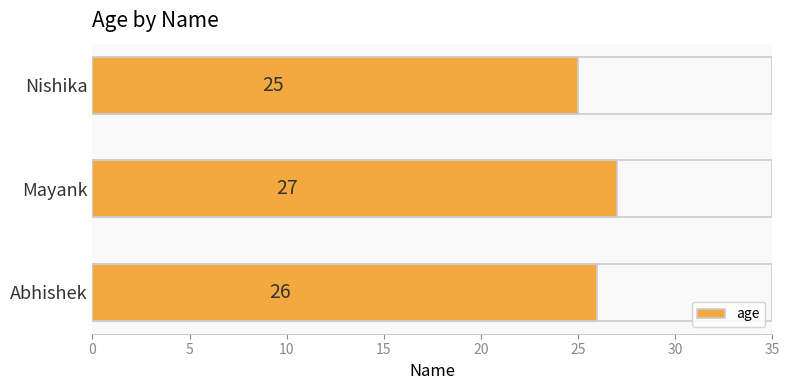

The value at Abhishek is 26. True or false?

True